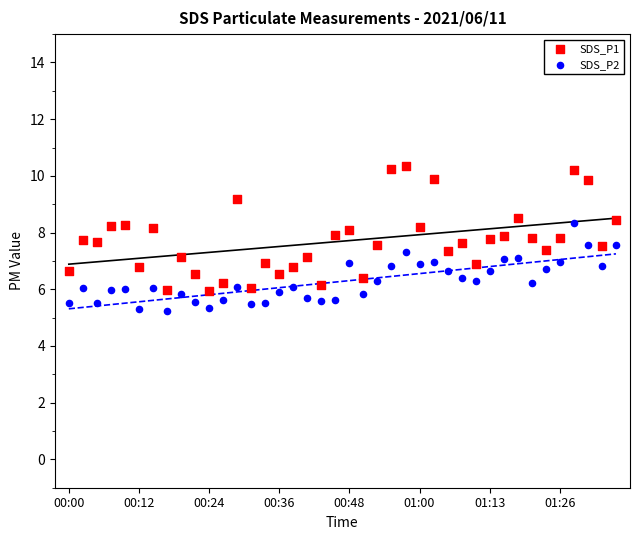

Across all data points, what is the range of Y values (max minus min)?

5.1